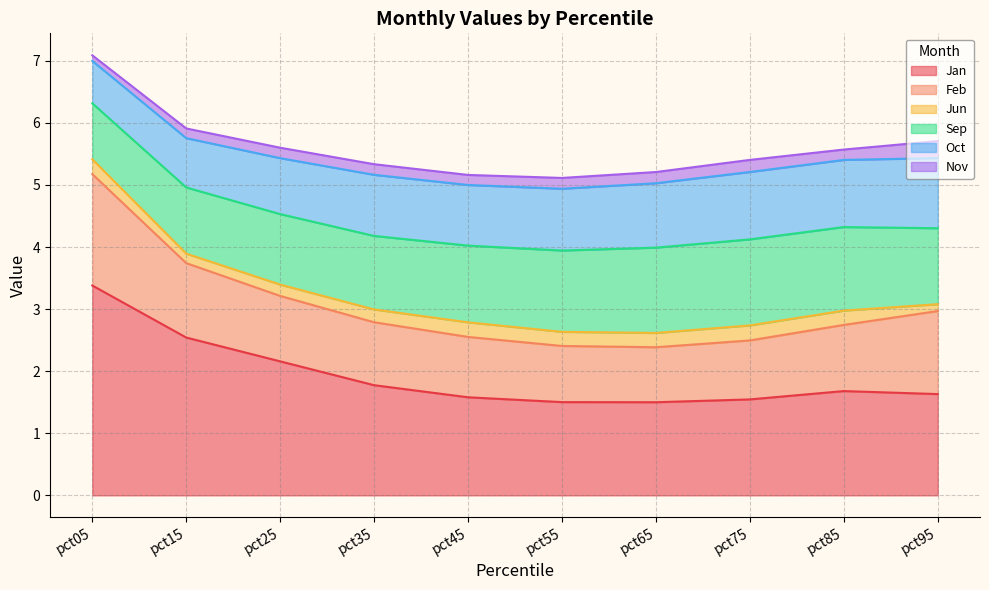

Where is the first local maximum for Jan?

pct85